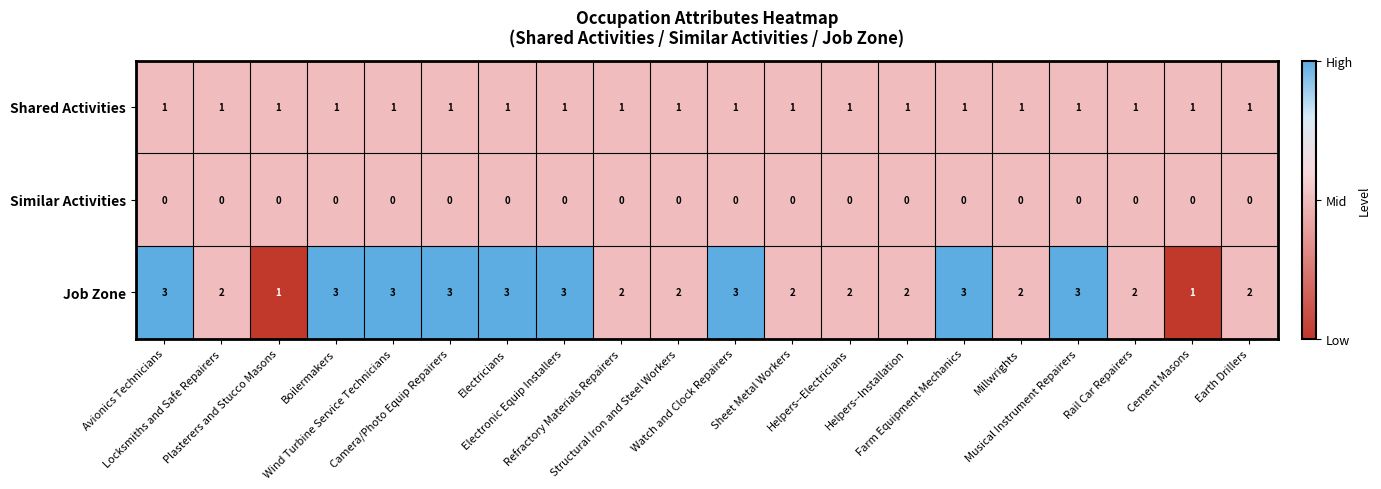

Which series has the largest range (max minus min)?

Job Zone